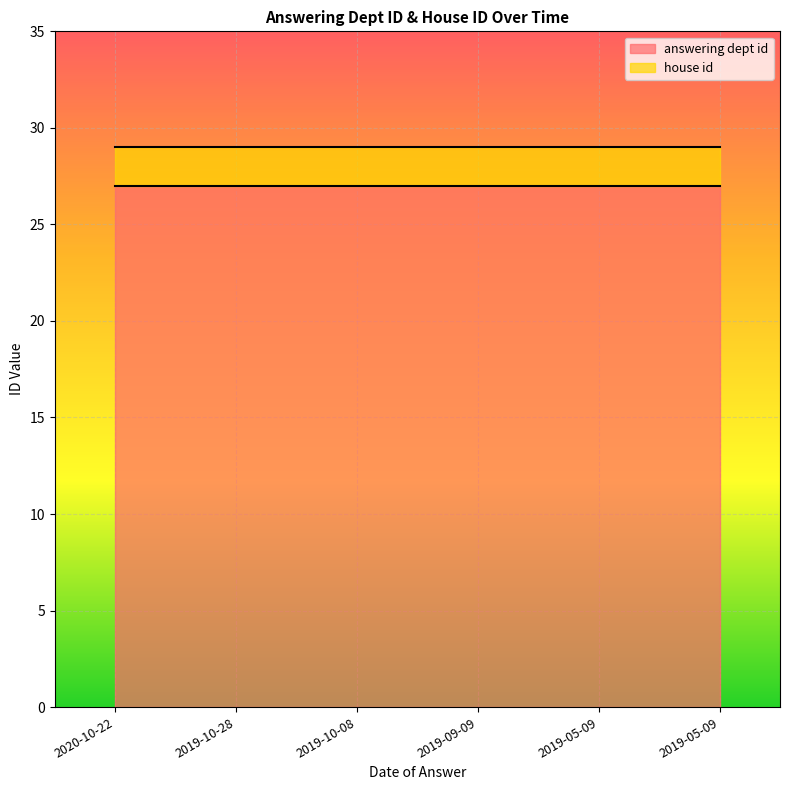

The value of house id at 2019-05-09 is 2. True or false?

True